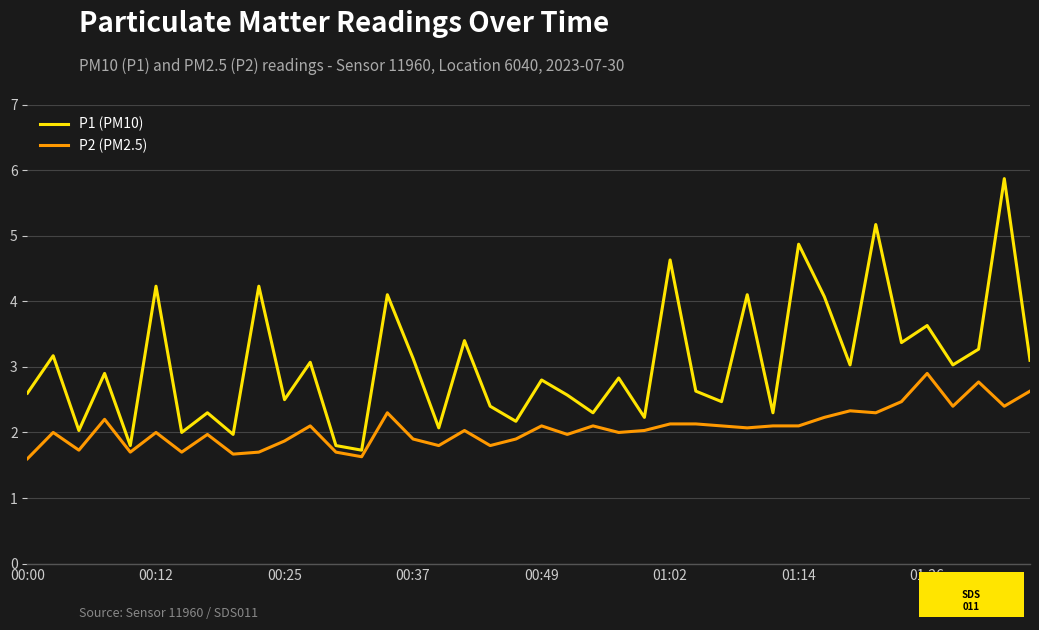

What is the difference between the maximum and minimum values in the P2 (PM2.5) series?

1.3